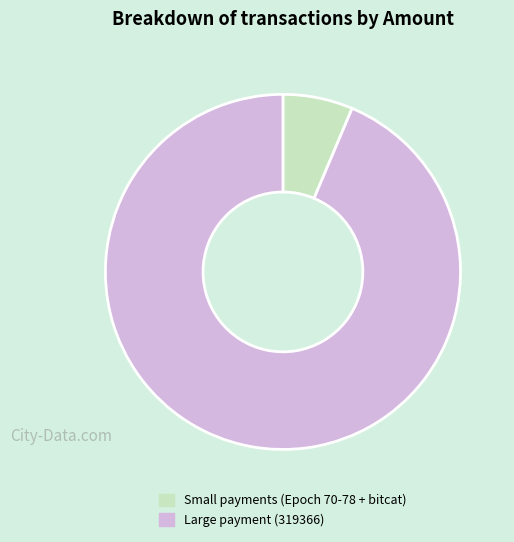

Count the number of slices in the pie.

2